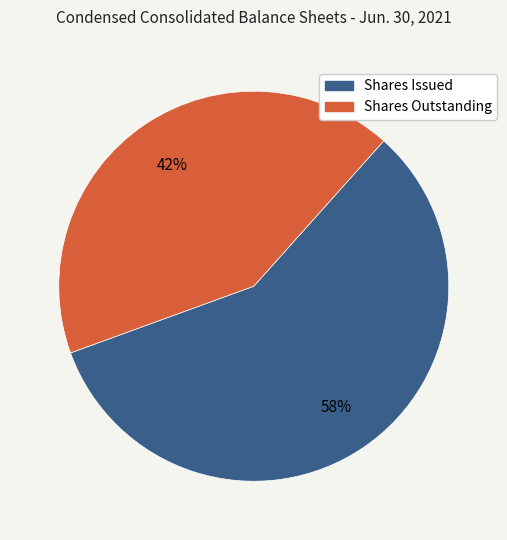

Count the number of slices in the pie.

2